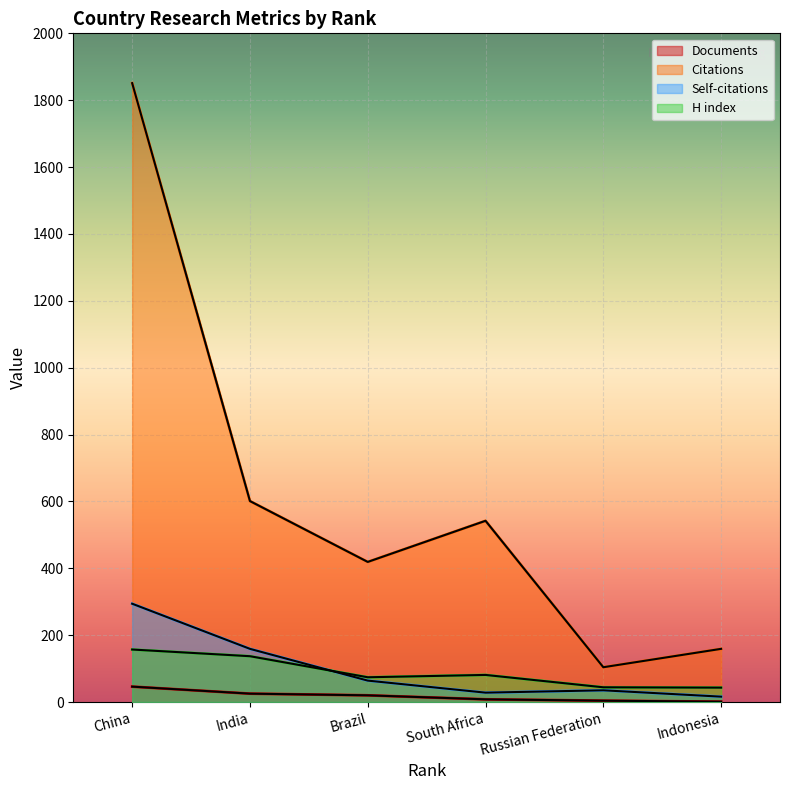

At which label does Documents reach its peak?

China